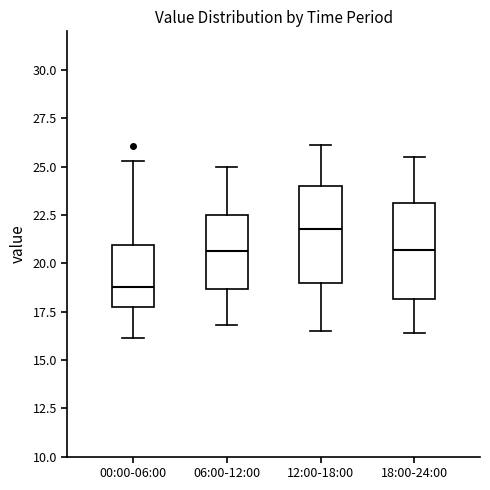

Where does the upper whisker of the box for 12:00-18:00 end on the y-axis? The values are not printed on the chart, so give them approximately, as read against the axis.

26.0